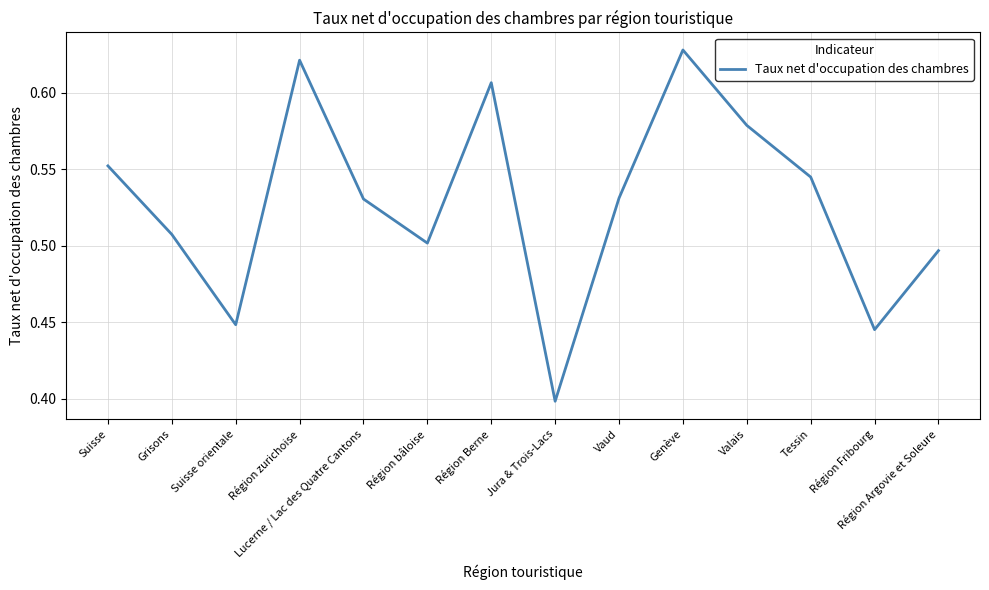

True or false: there are more than 1 points higher than both neighbors.

True